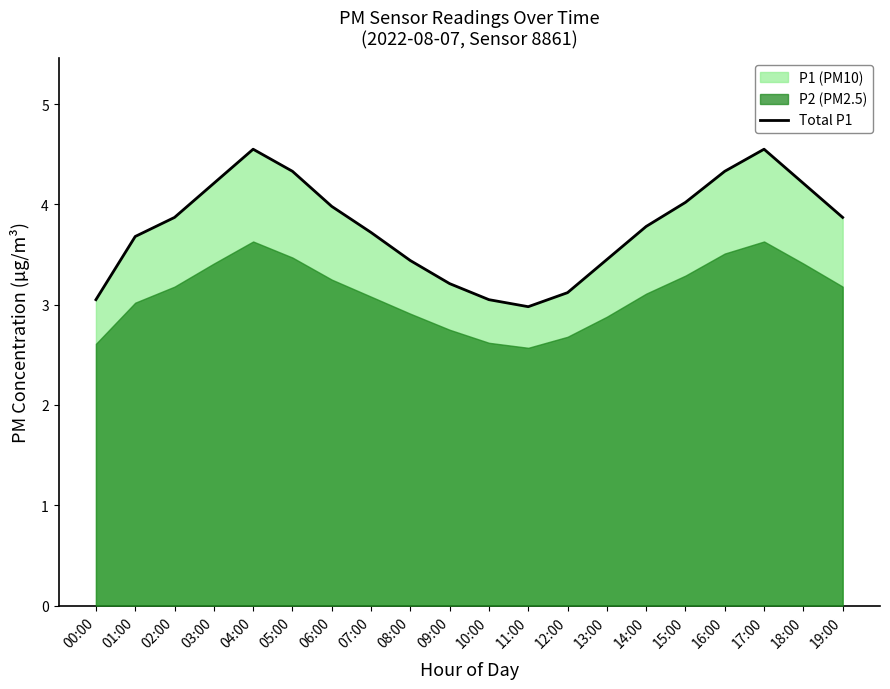

Where is the first local minimum?

11:00